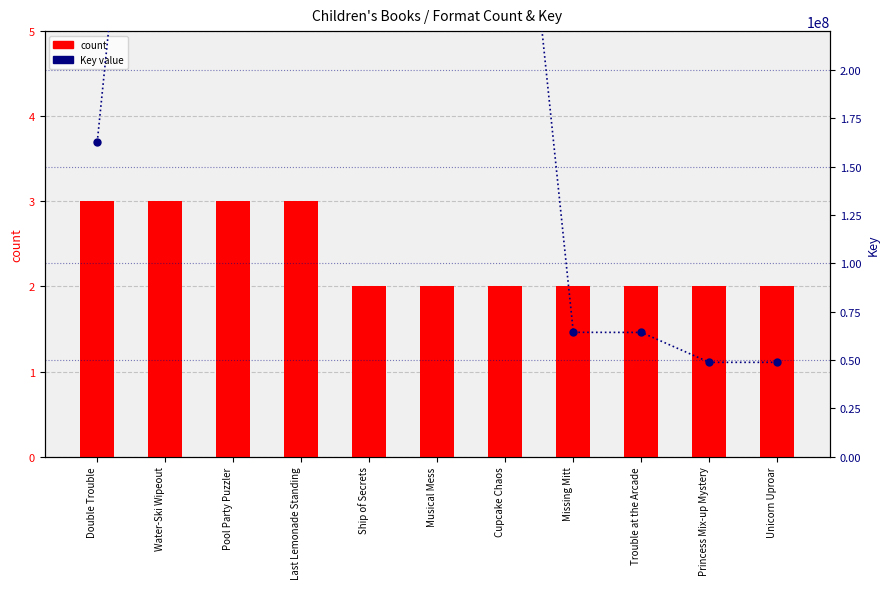

What is the difference between the second highest and minimum values in the count series?

1